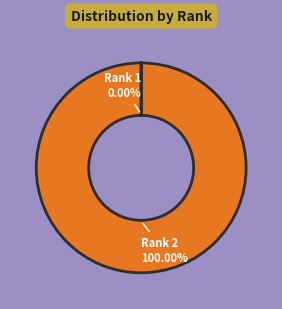

Does any single category account for the majority?

Yes